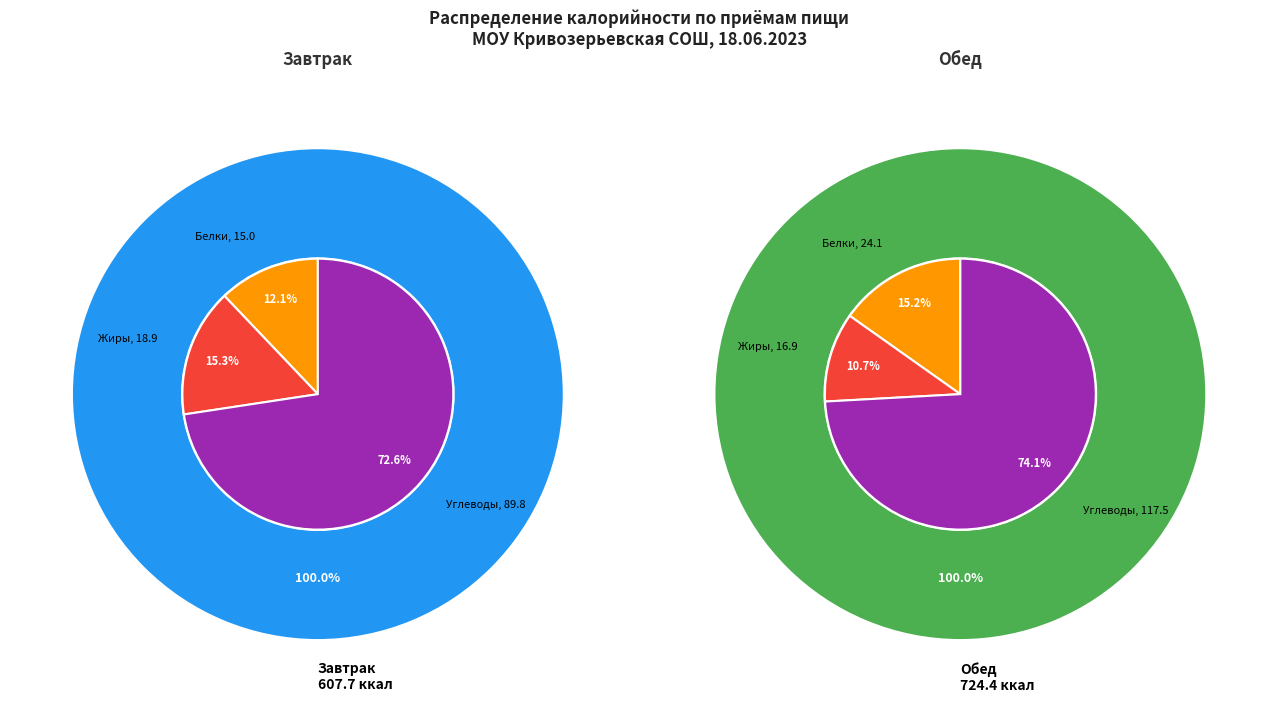

To the nearest percent, what is the combined percentage of Завтрак and Обед?

100%